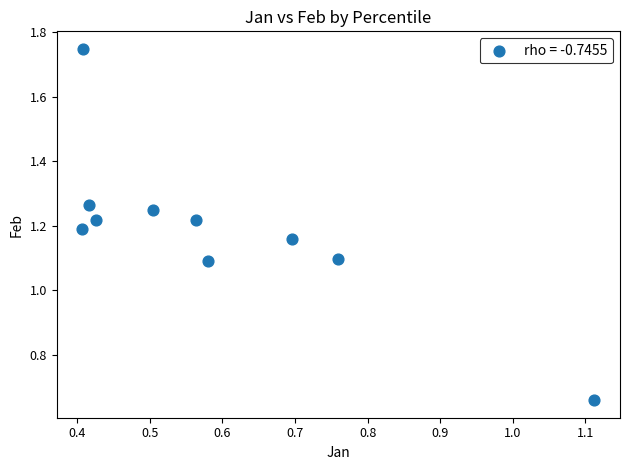

What is the range of Y values (max minus min)?

1.1